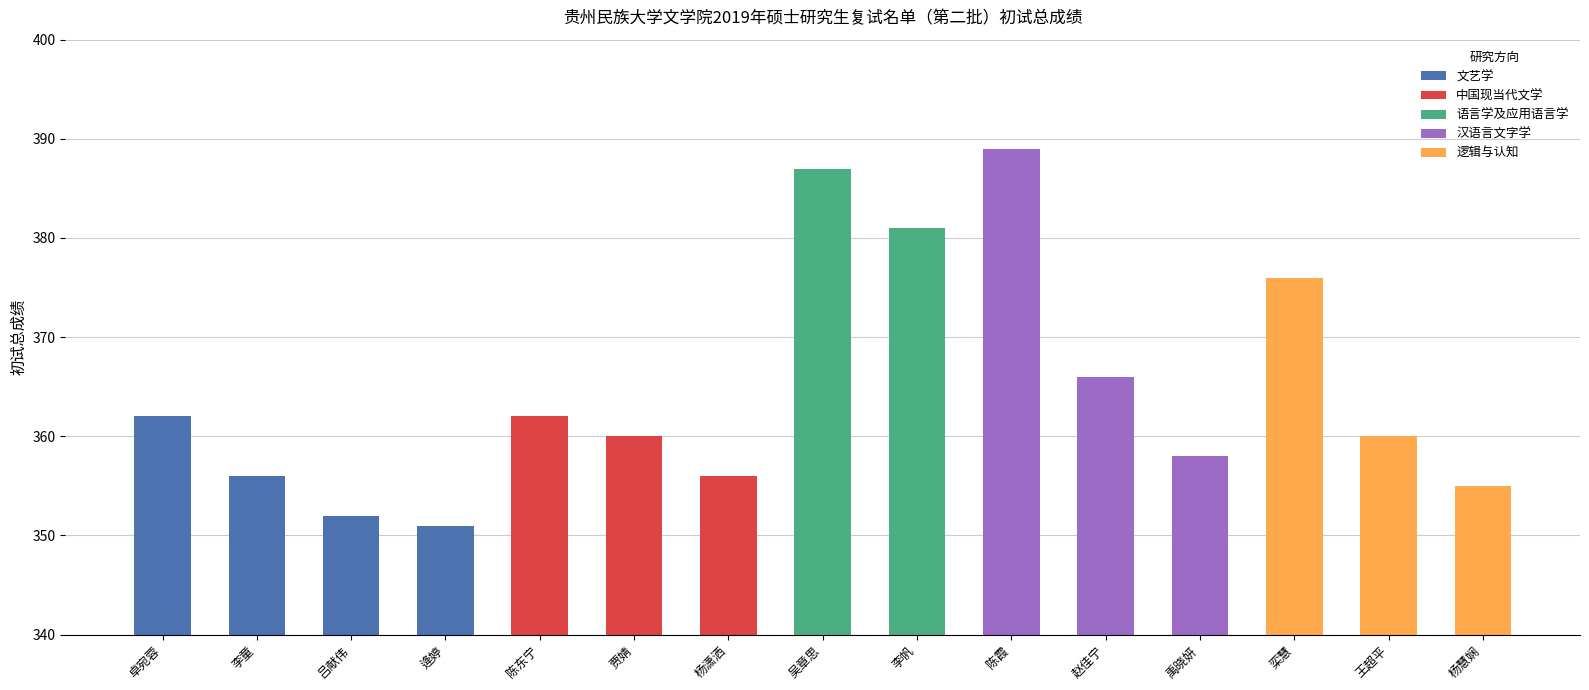

What is the label of the 14th bar from the left?

王超平